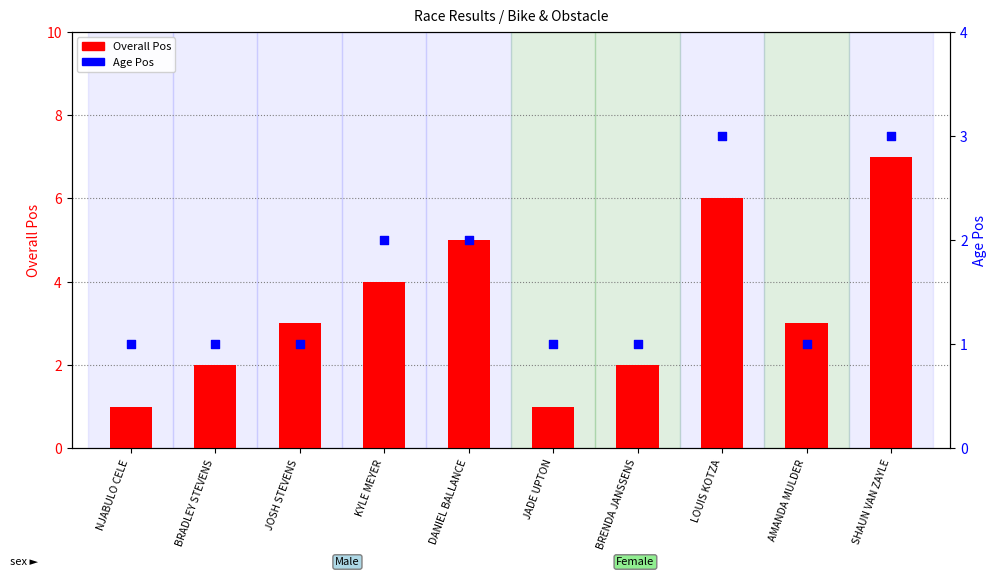

Which series reaches the minimum Y coordinate?

Overall Pos